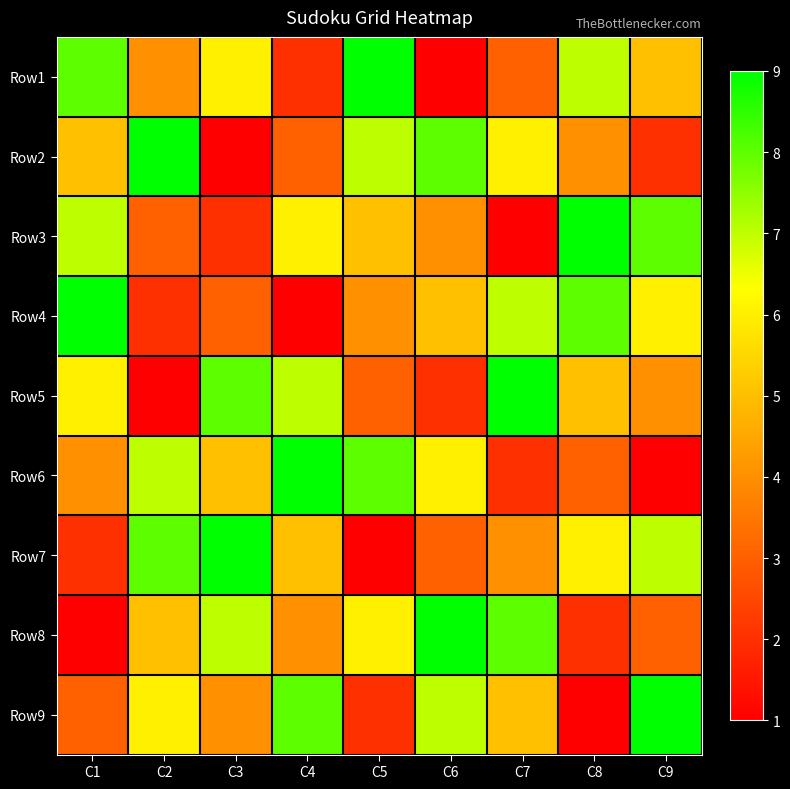

List the series in order of their peak value, lowest first.

Row1, Row2, Row3, Row4, Row5, Row6, Row7, Row8, Row9